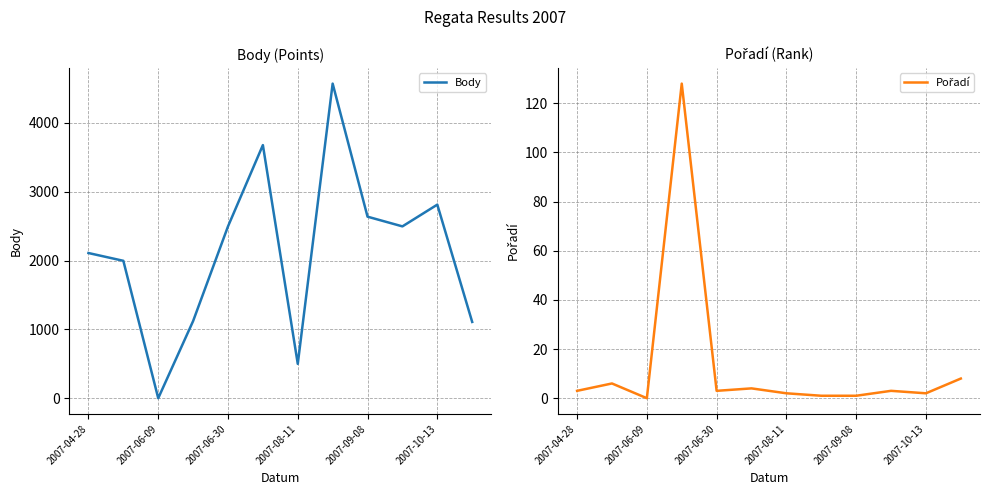

At which category is the sum across all series the highest?

7